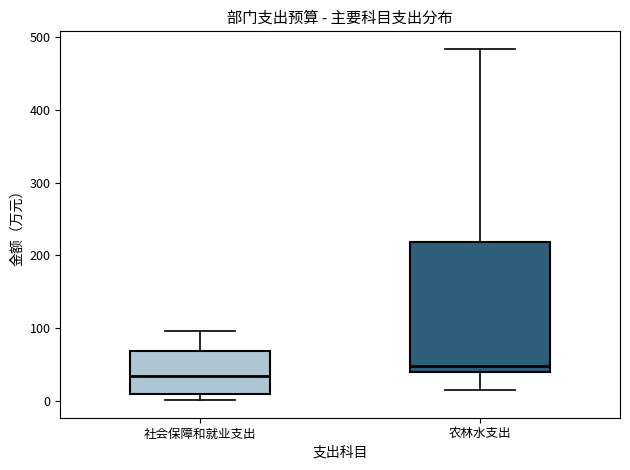

Reading left to right, transcribe this box plot: for each box, give where its median line is, the range the box spans, and where its two whiskers end, as read against the y-axis. The values are not printed on the chart, so give them approximately, as read against the axis.

社会保障和就业支出: median 30, box 10 to 70, whiskers 0 to 100
农林水支出: median 50, box 40 to 220, whiskers 10 to 480